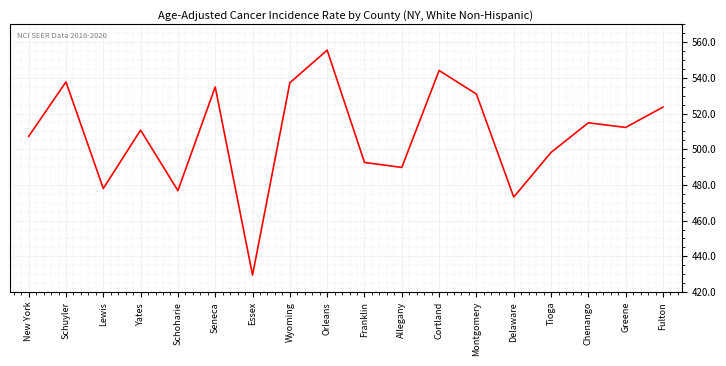

What is the difference between the maximum and minimum values?

126.0